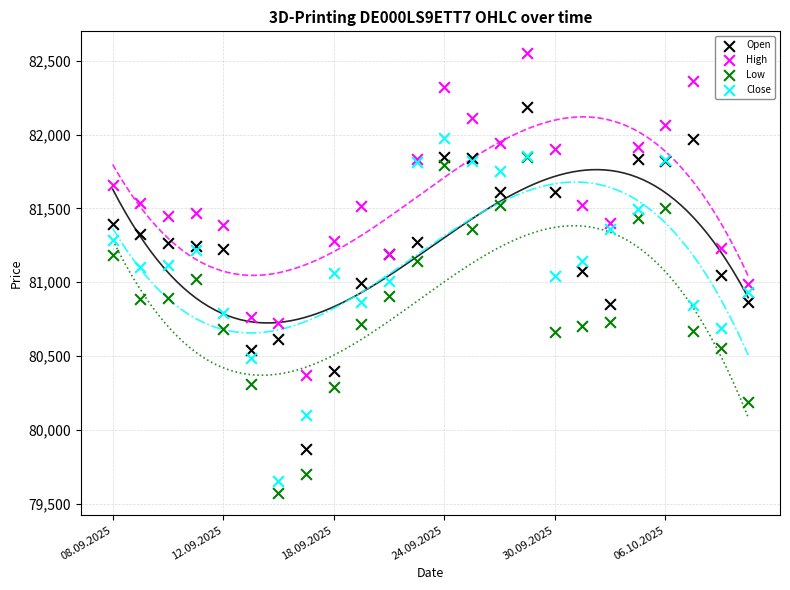

What are all the series names shown in the legend?

Open, High, Low, Close